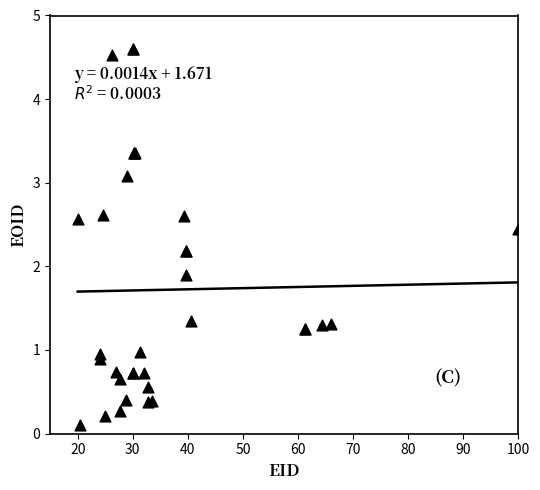

What Y value in the scatter plot is closest to 2?

1.9